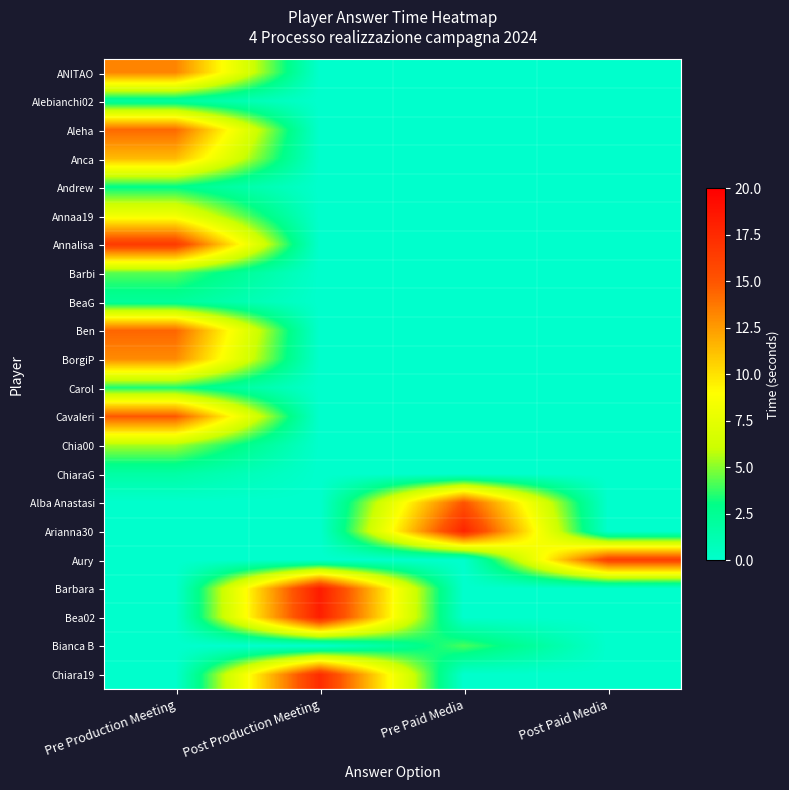

Count the number of categories in the chart.

4